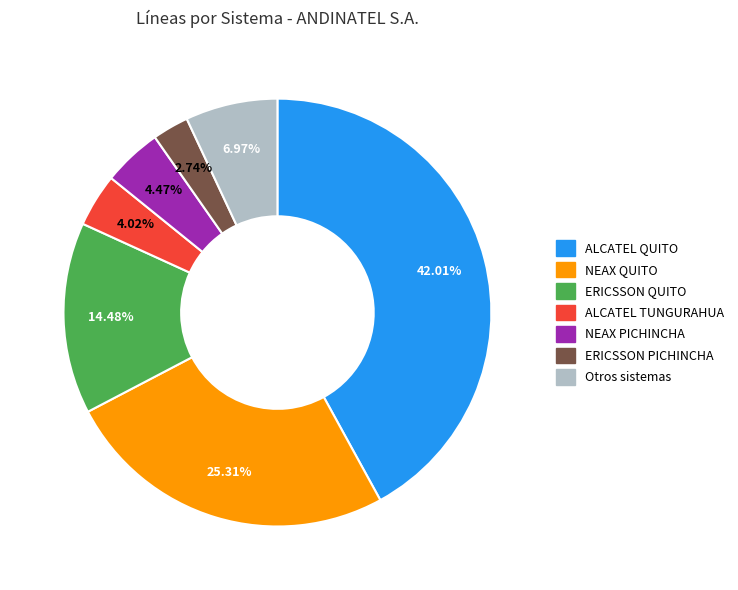

How many slices are in this pie chart?

7